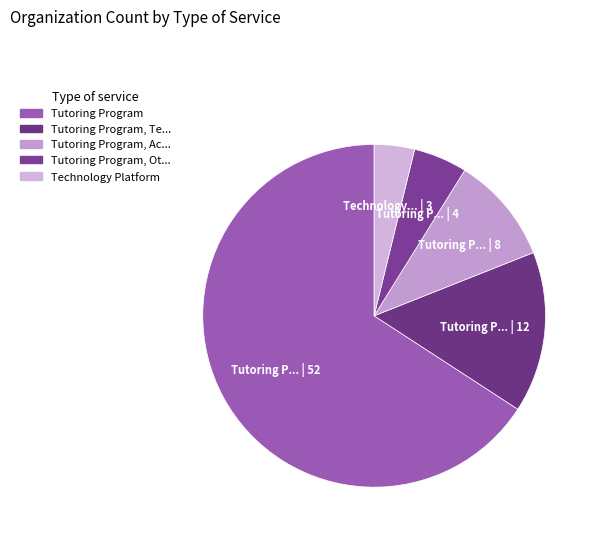

How many slices are in this pie chart?

5